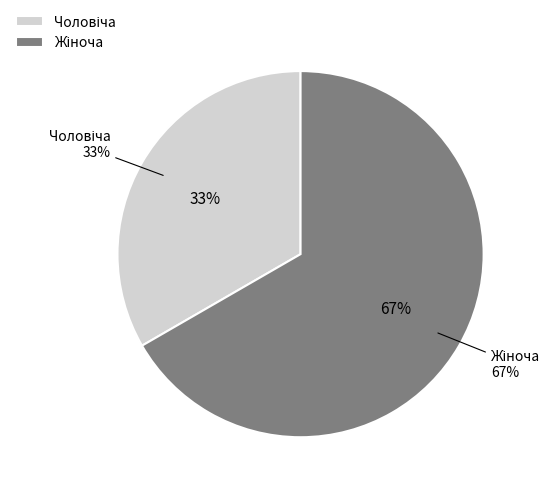

The Жіноча slice represents 76% of the pie. True or false?

False